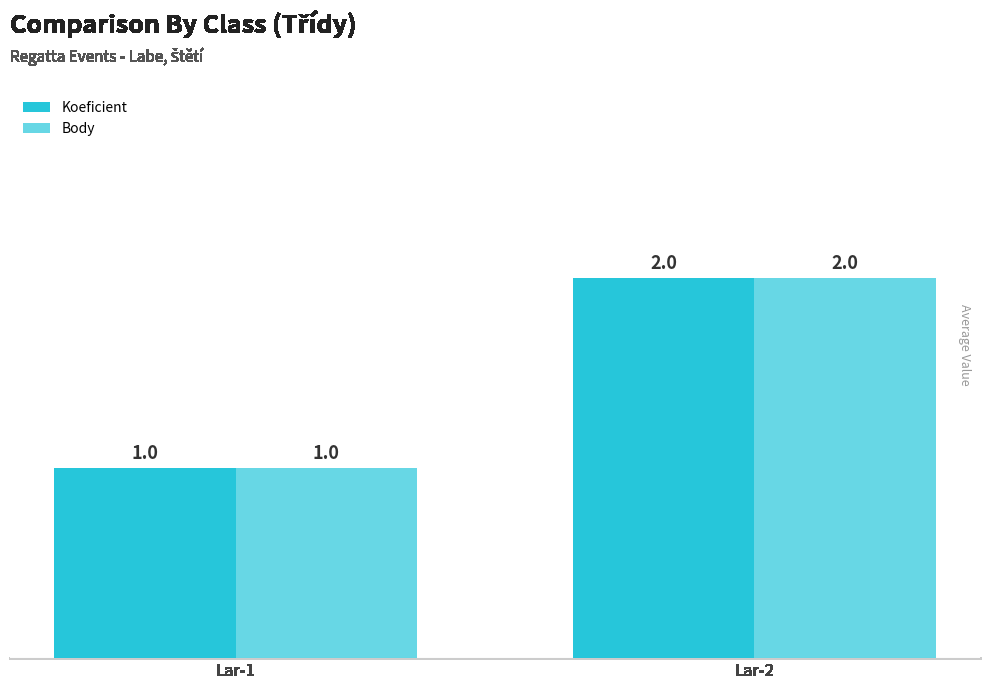

What value does the Body series have at Lar-1?

1